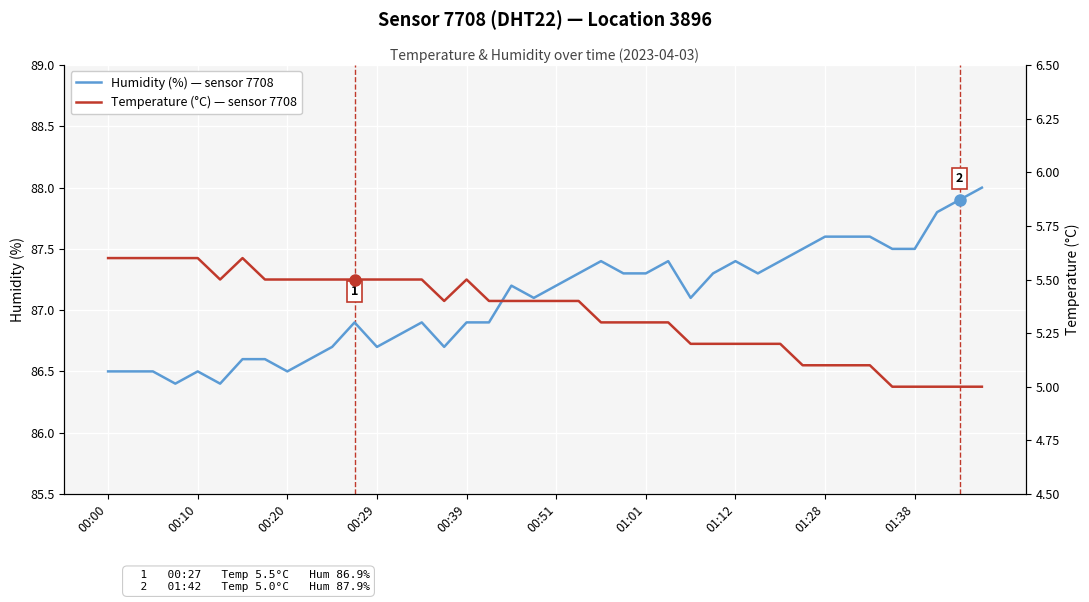

True or false: Humidity (%) — sensor 7708 and Temperature (°C) — sensor 7708 intersect in this chart.

False